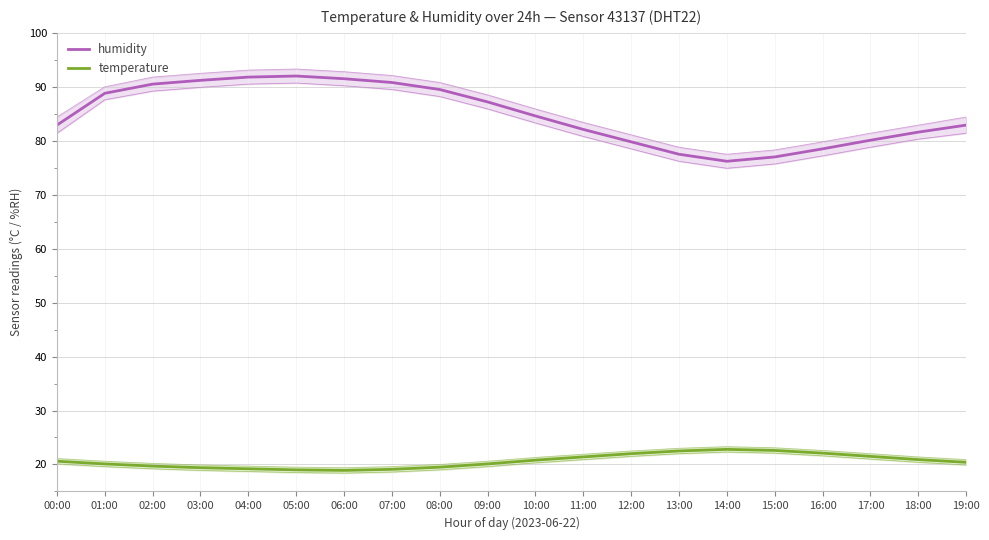

What is the value of the temperature point at the 4th from the left?

19.4